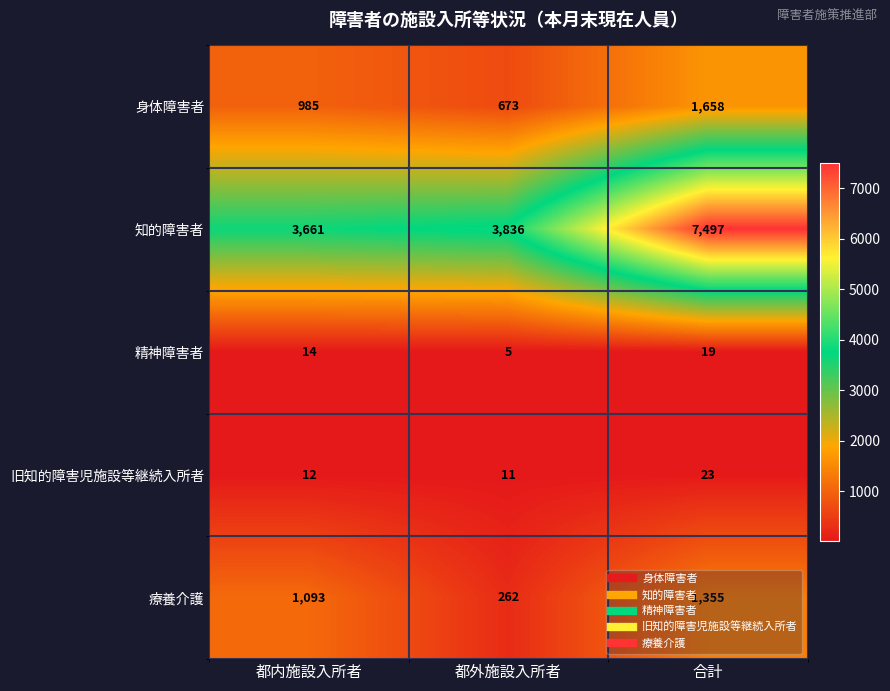

What is the sum of all 旧知的障害児施設等継続入所者 values?

46